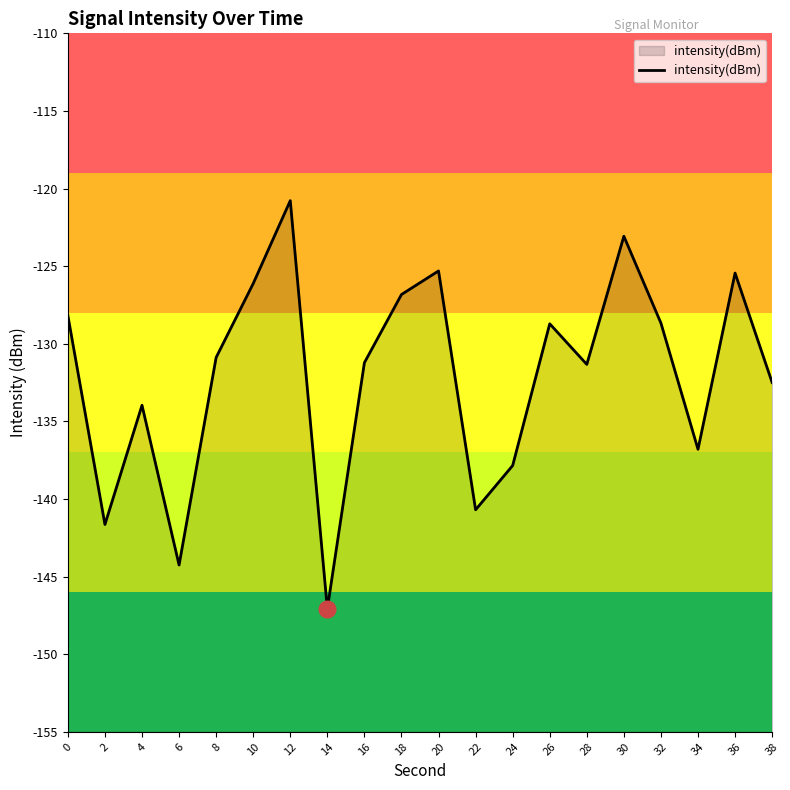

Is it true that the value at 26 is -128.7?

True